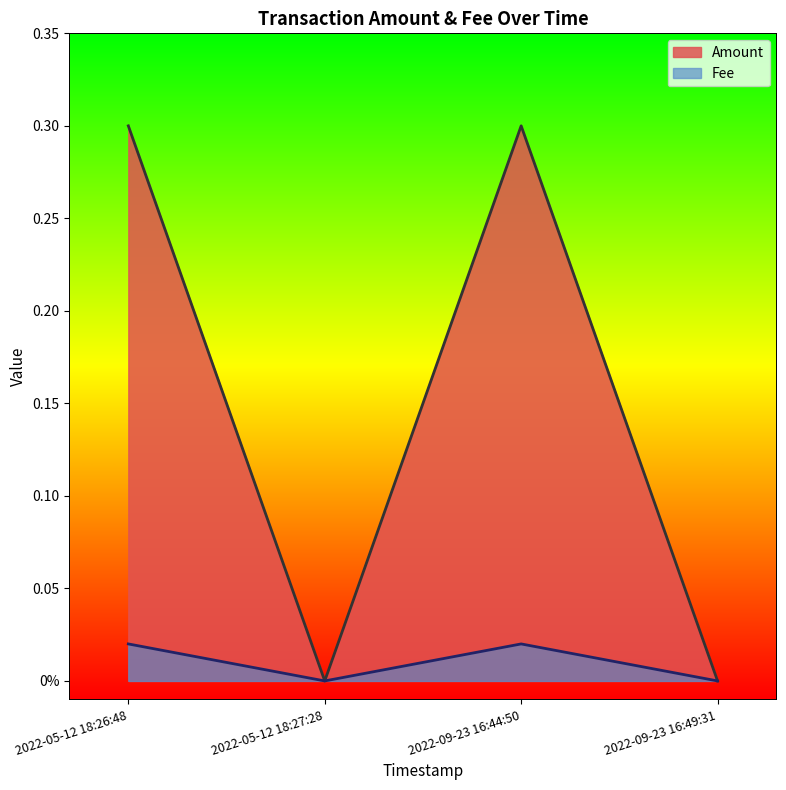

Count the number of data series in this chart.

2